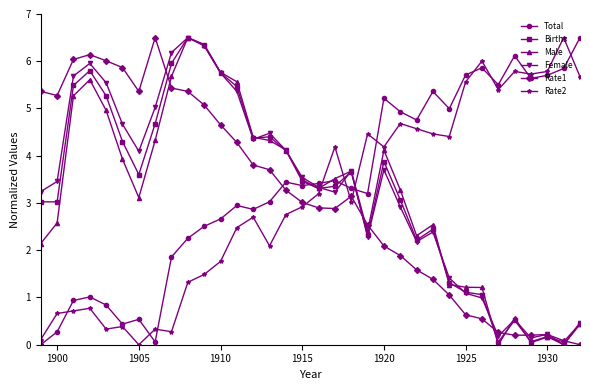

What is the value of the Female point at the 23rd from the left?

2.9